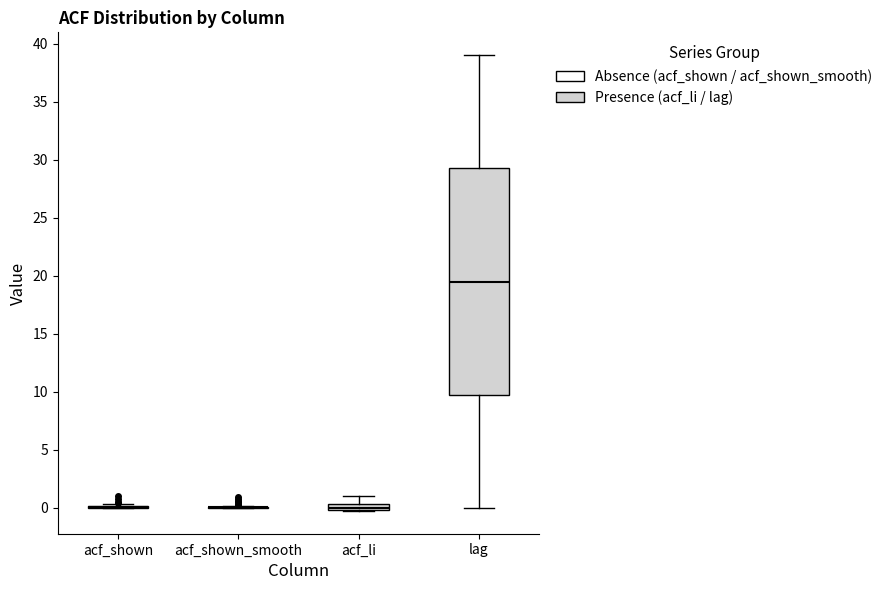

Comparing the boxes themselves (not the whiskers), which one is the tallest?

lag